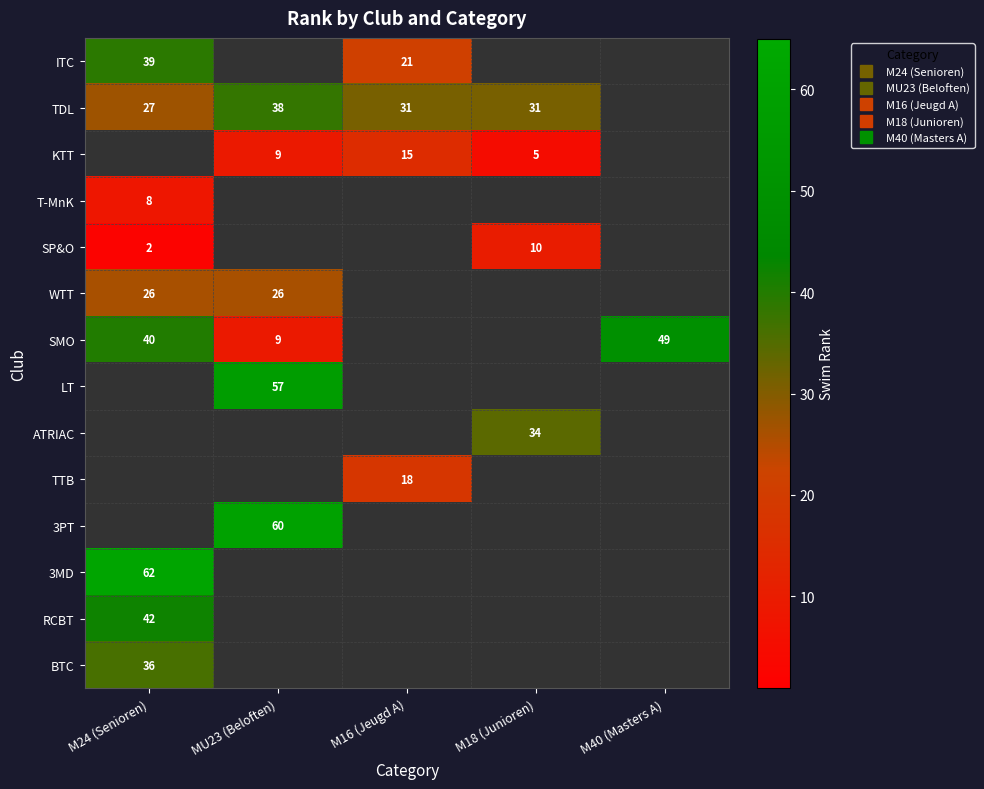

Which category has the lowest value in the 3PT series?

M24 (Senioren)